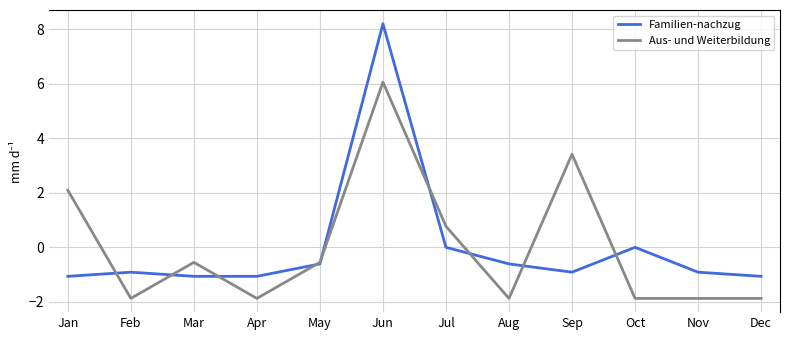

Rank the series at Feb from highest to lowest value.

Familien-nachzug, Aus- und Weiterbildung